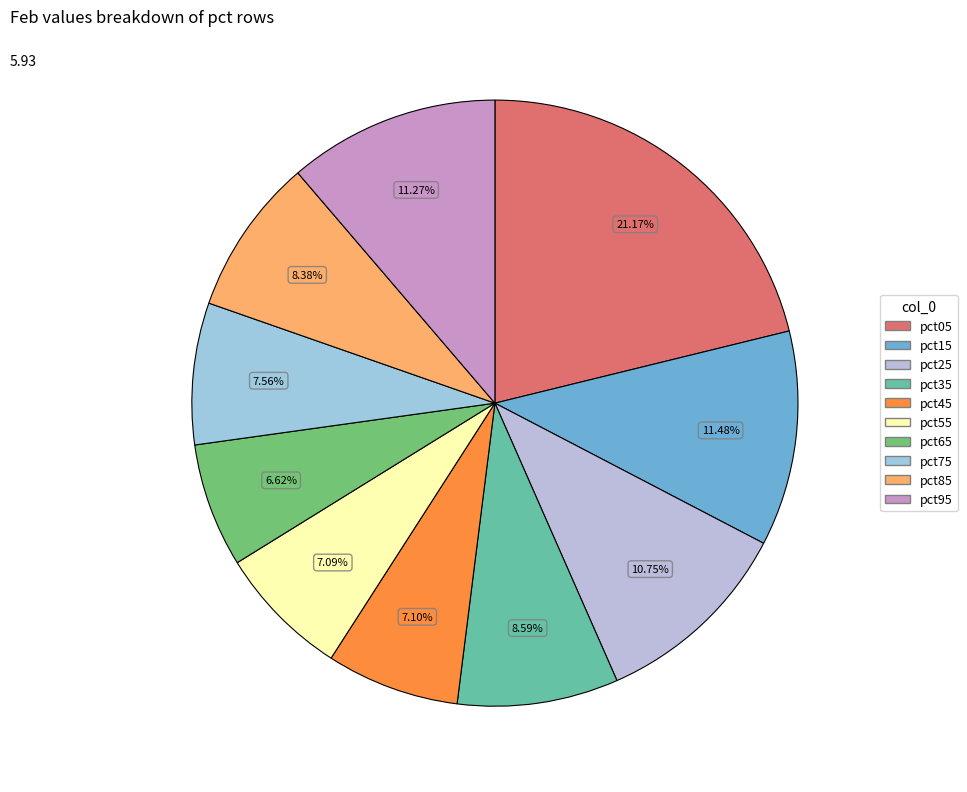

What is the change in value from pct85 to pct95?

+0.2